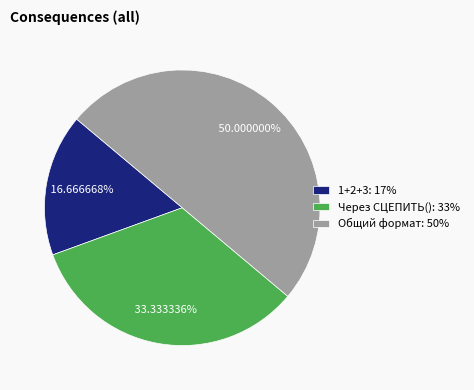

What percentage do Через СЦЕПИТЬ() and 1+2+3 together represent?

50.0%